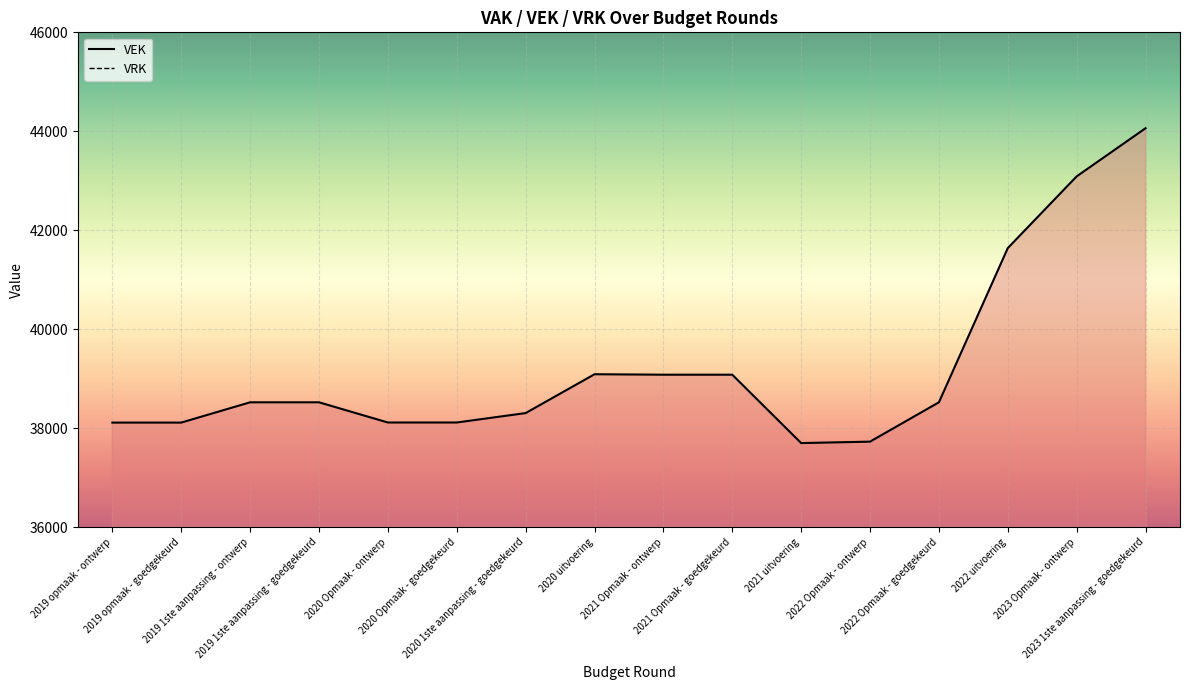

What is the difference between the values at 2020 Opmaak - goedgekeurd and 2019 opmaak - goedgekeurd?

2